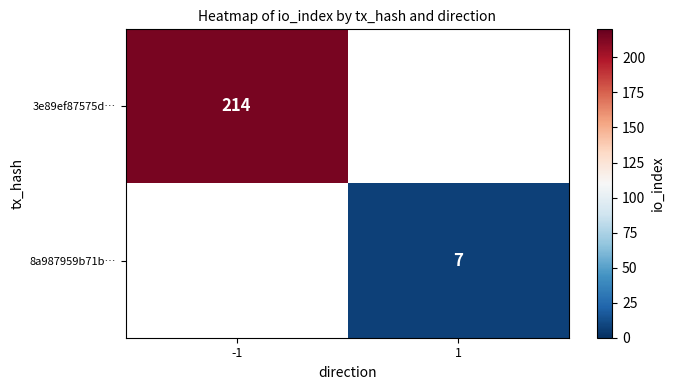

True or false: 8a987959b71b… has a value of 7 at 1.

True